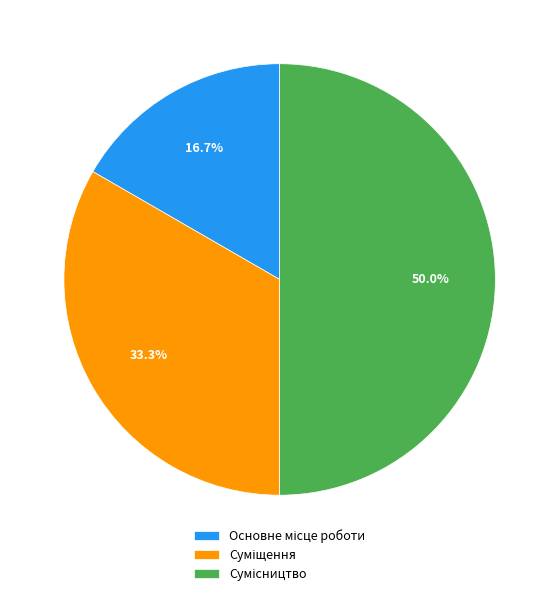

Which category has the smallest portion of the pie?

Основне місце роботи